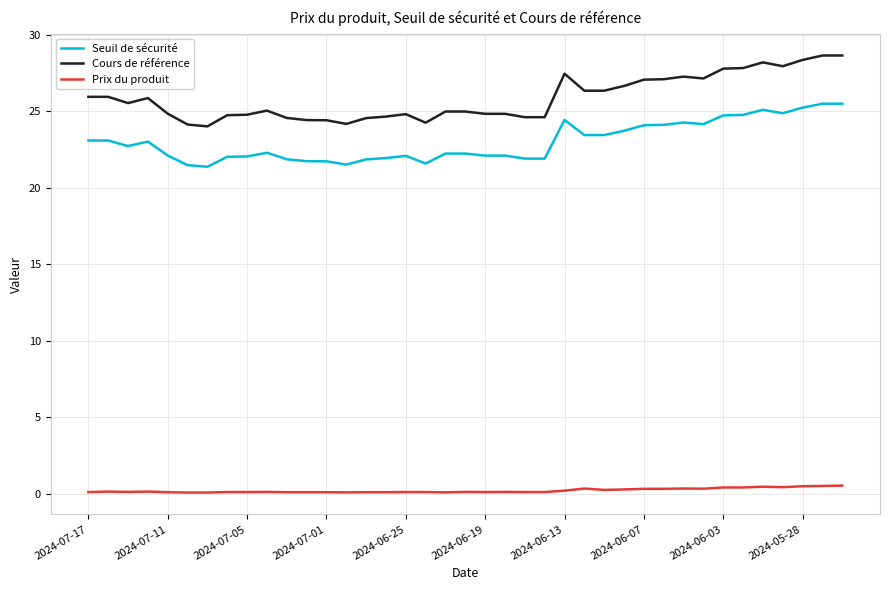

What is the greatest value displayed?

28.6